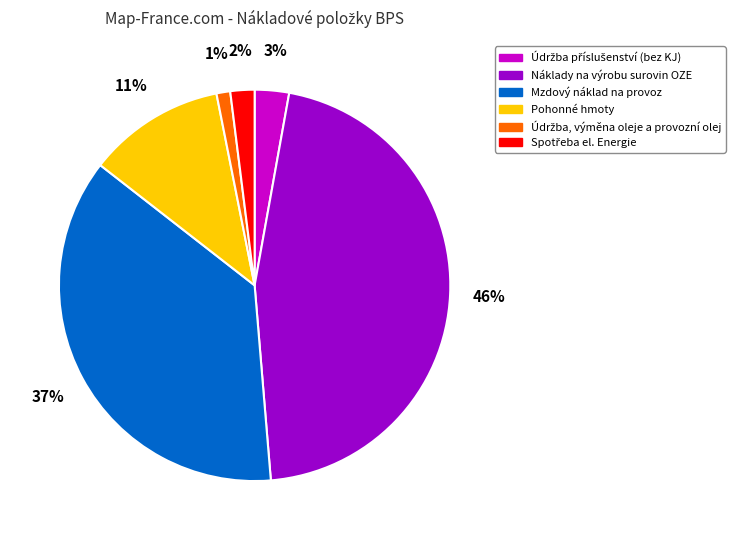

Combined, do Mzdový náklad na provoz and Náklady na výrobu surovin OZE account for over 50%?

Yes